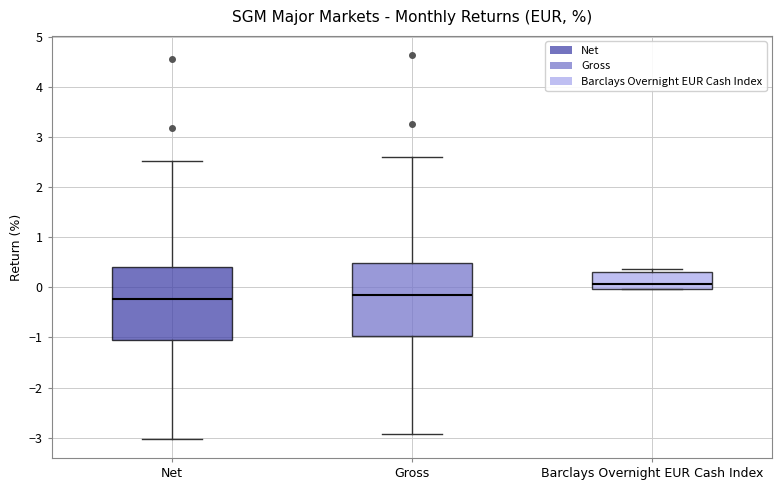

Reading left to right, read every box against the y-axis: the position of its median line, the range the box covers, and the ends of its whiskers. The values are not printed on the chart, so give them approximately, as read against the axis.

Net: median -0.2, box -1.1 to 0.4, whiskers -3.0 to 2.5
Gross: median -0.1, box -1.0 to 0.5, whiskers -2.9 to 2.6
Barclays Overnight EUR Cash Index: median 0.1, box 0.0 to 0.3, whiskers 0.0 to 0.4